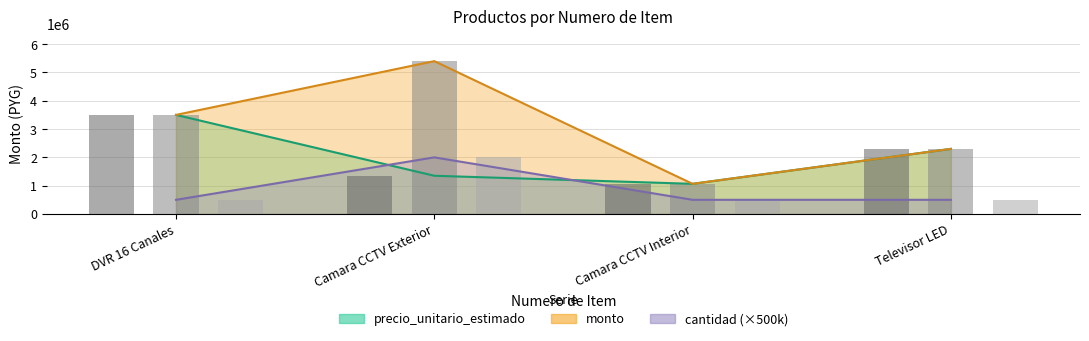

What is the difference between the maximum and minimum values in the cantidad series?

1500000